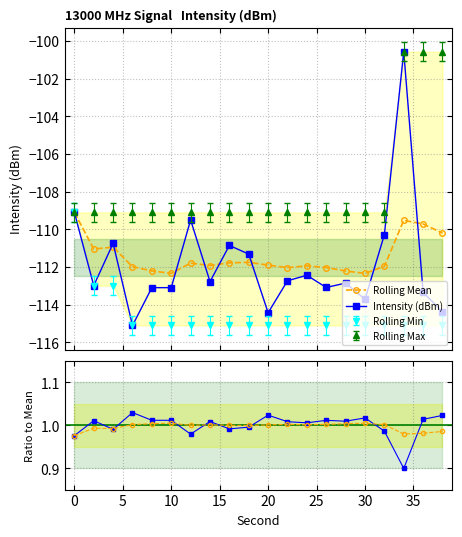

Which series has the largest total across all categories?

Intensity ratio